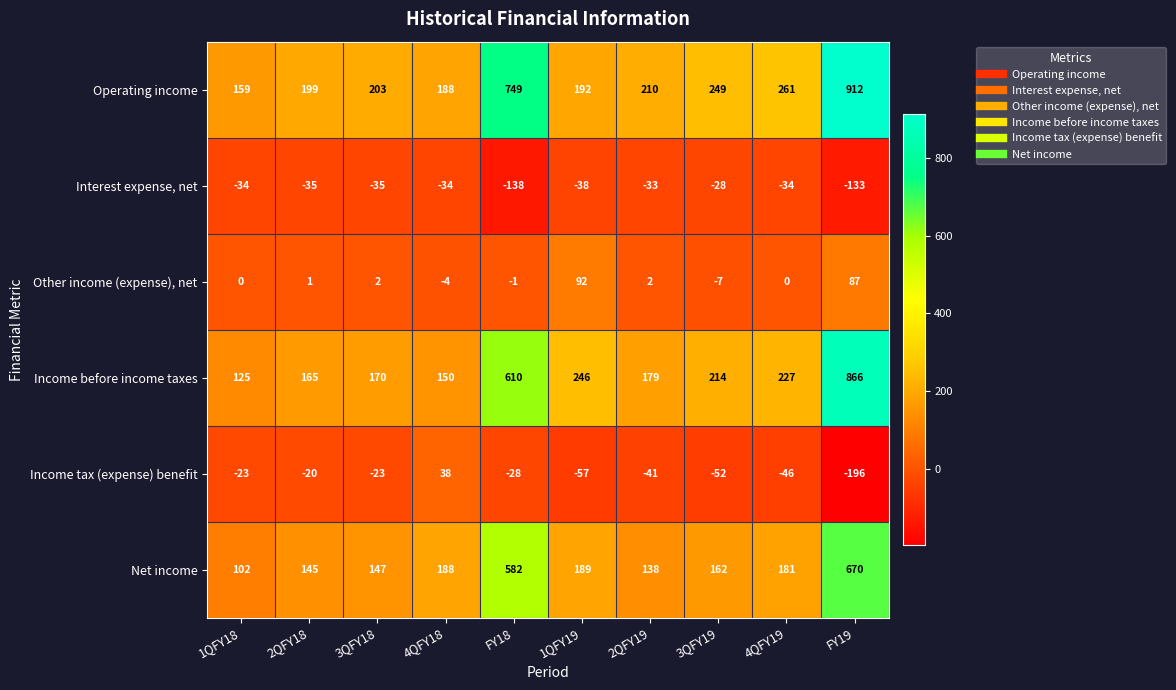

Where does the Interest expense, net series first go above -34?

2QFY19